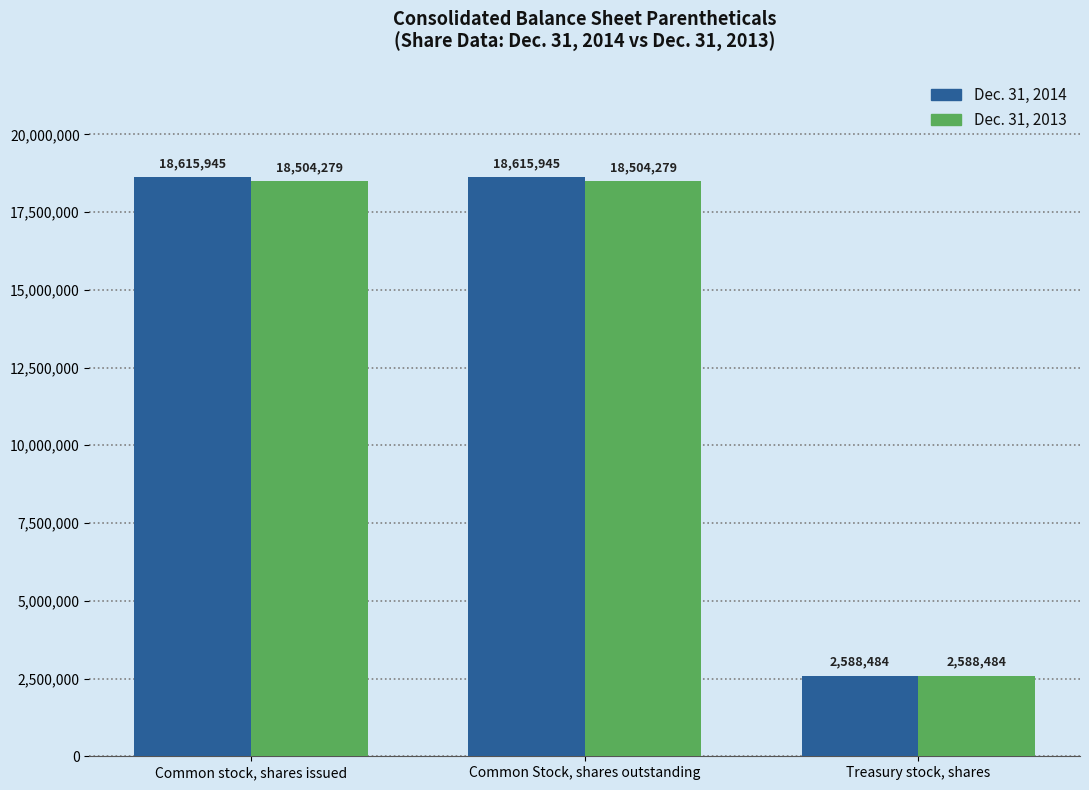

Between Common stock, shares issued and Treasury stock, shares, which series saw the biggest shift?

Dec. 31, 2014